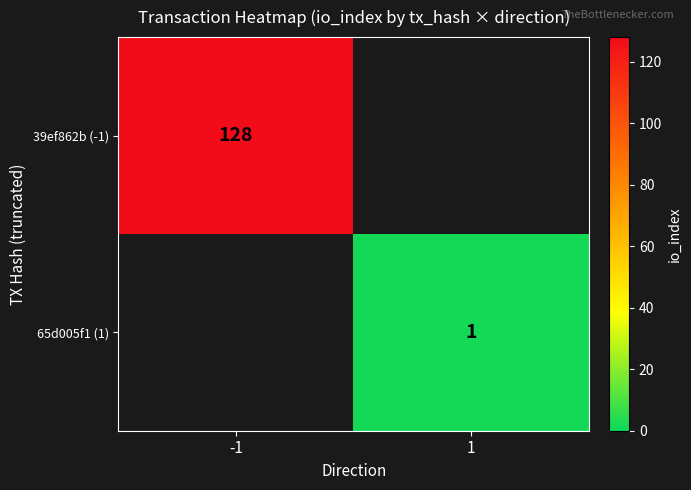

Is it true that 65d005f1 (1) equals 0 at 1?

False